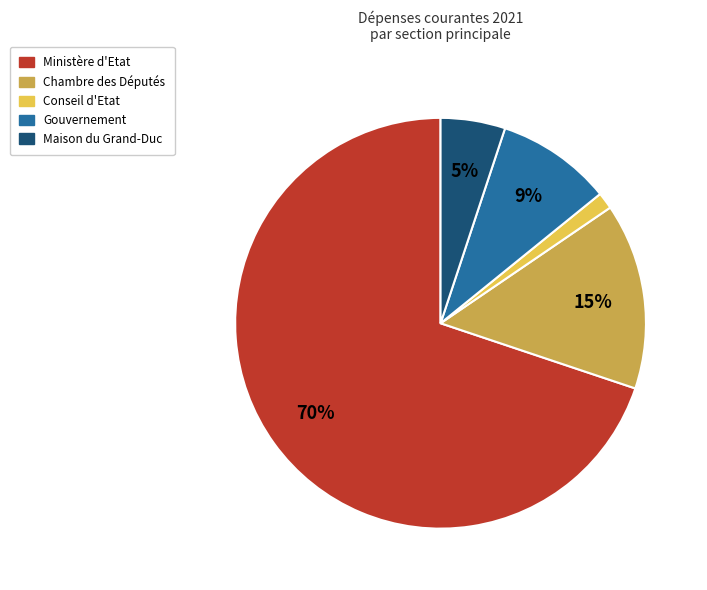

Is the sum of Conseil d'Etat and Maison du Grand-Duc greater than half?

No